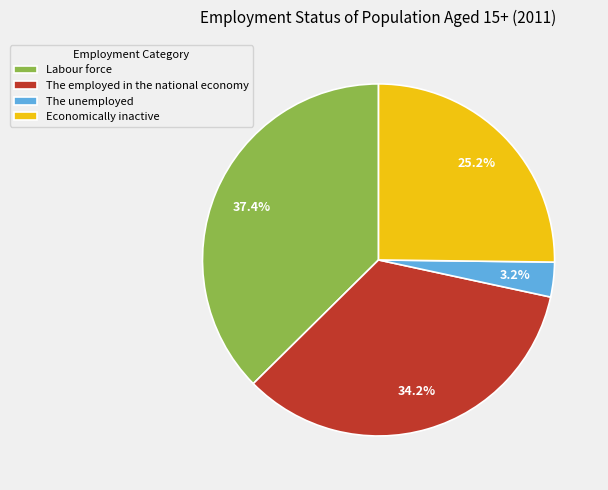

What percentage is the The unemployed slice, to the nearest percent?

3%